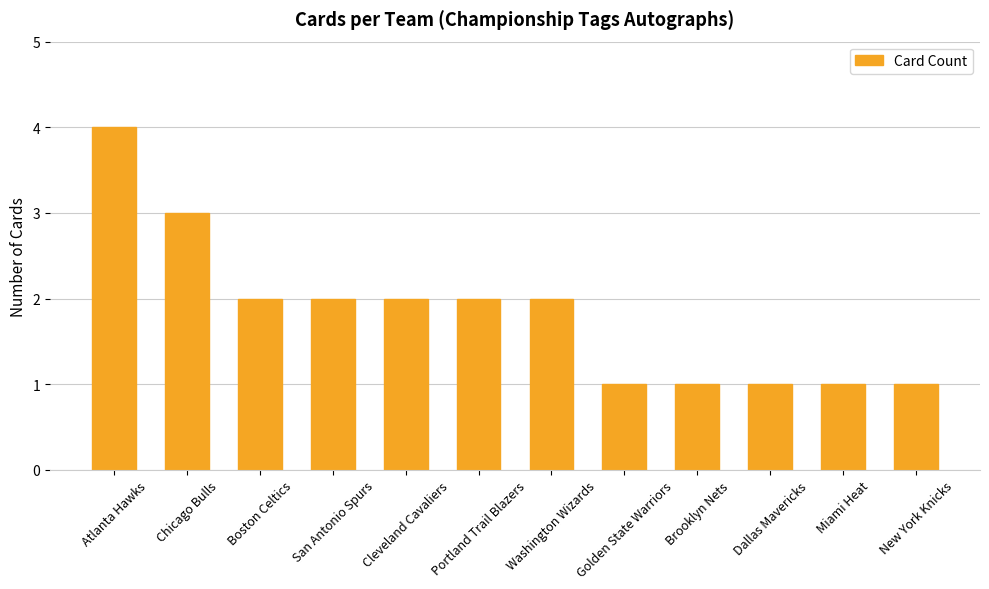

Which has a higher value, Atlanta Hawks or Chicago Bulls?

Atlanta Hawks